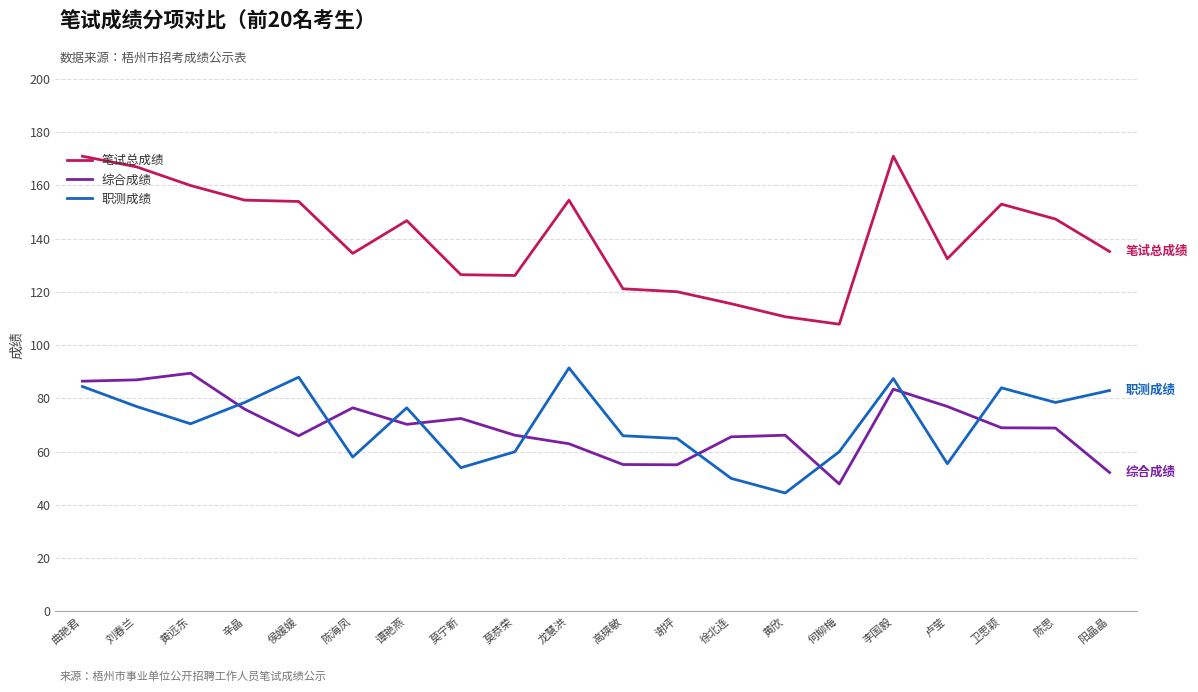

At 侯媛媛, list the series in order from largest to smallest.

笔试总成绩, 职测成绩, 综合成绩